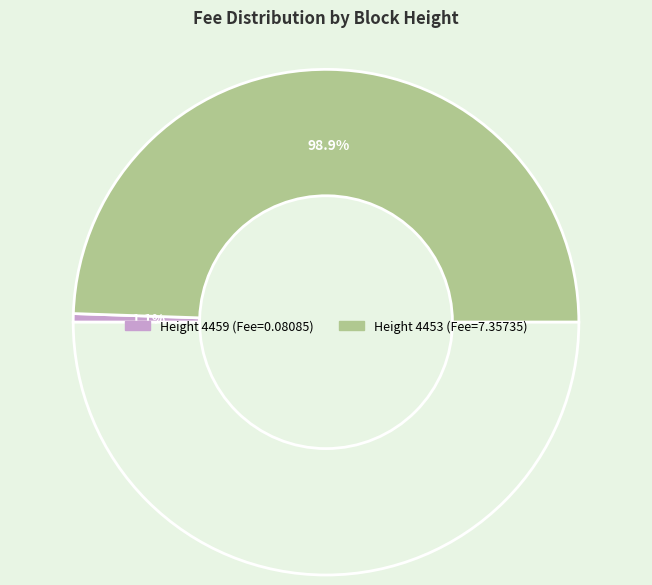

Does 4453 represent more than half of the total?

Yes